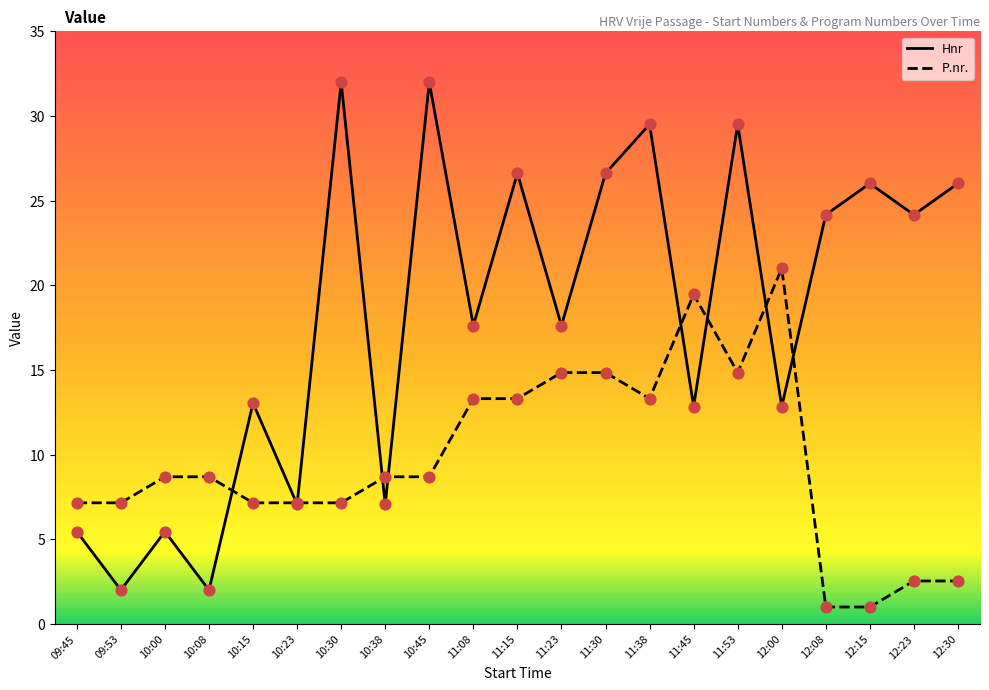

Which series reaches the minimum Y coordinate?

P.nr.